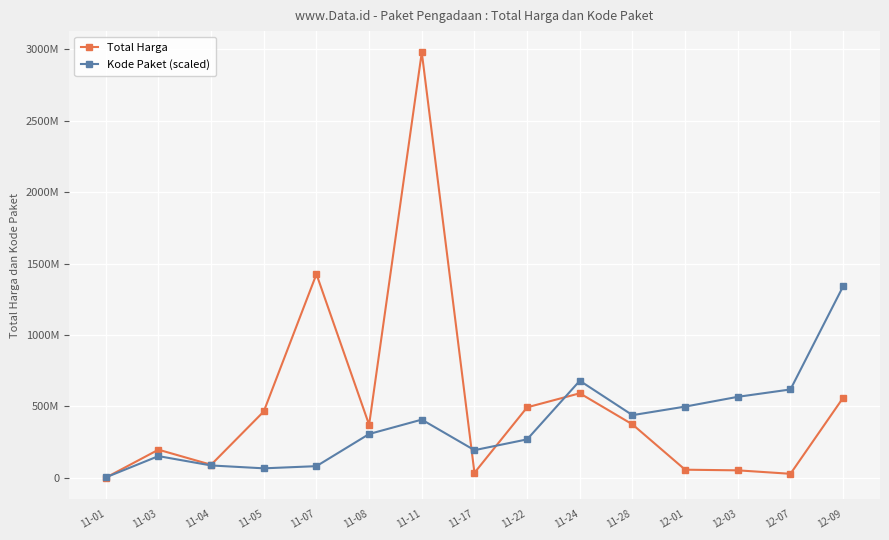

Is the value of Kode Paket (scaled) at 11-24 greater than the value of Total Harga at 11-05?

Yes